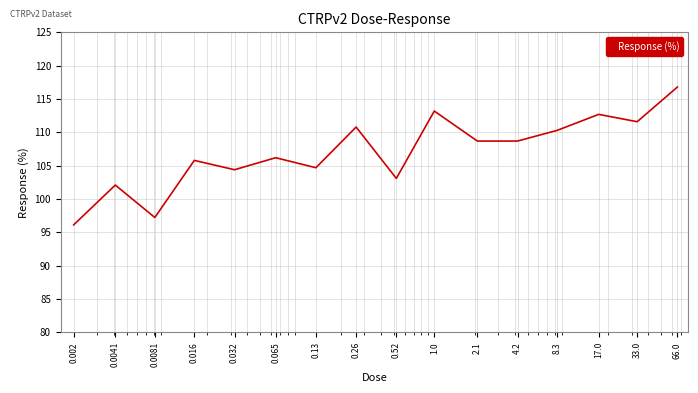

What is the difference between the maximum and minimum values?

20.7